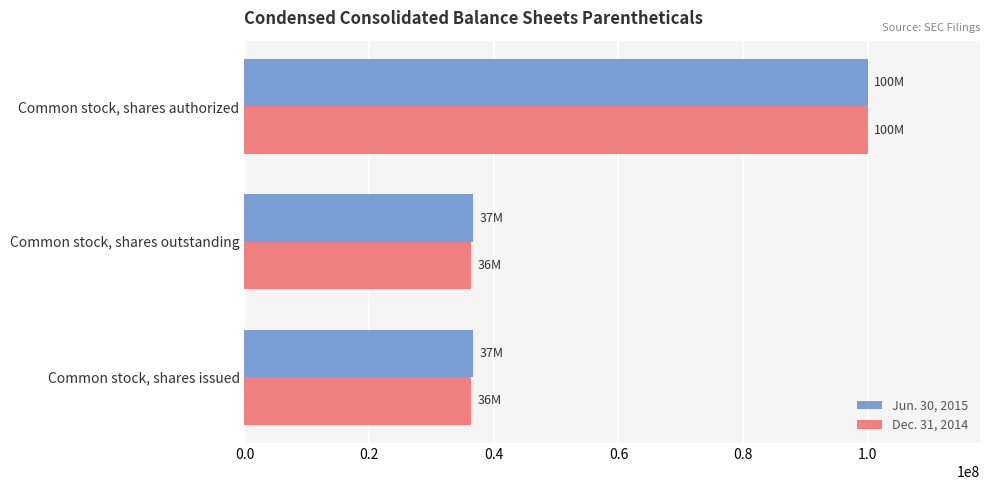

Rank the series at Common stock, shares issued from highest to lowest value.

Jun. 30, 2015, Dec. 31, 2014